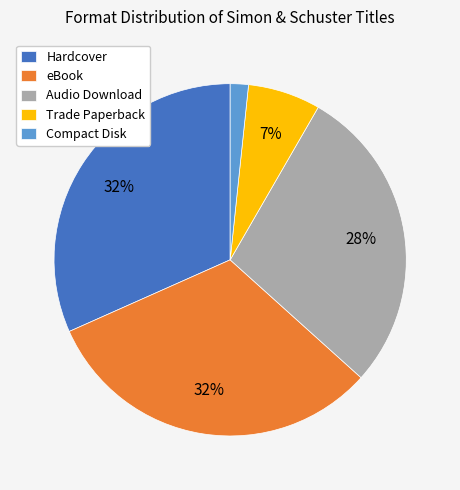

The Compact Disk slice represents 12% of the pie. True or false?

False